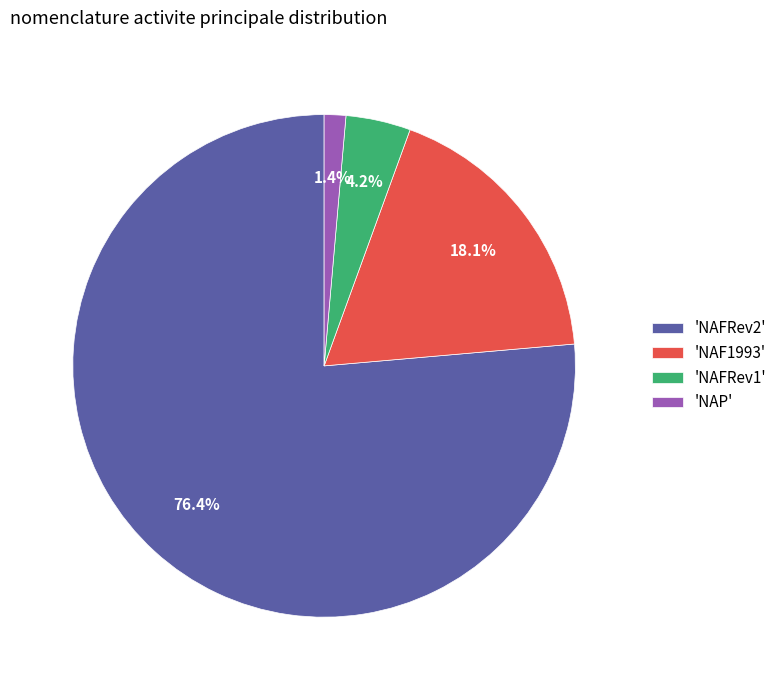

Is the sum of 'NAF1993' and 'NAP' greater than half?

No